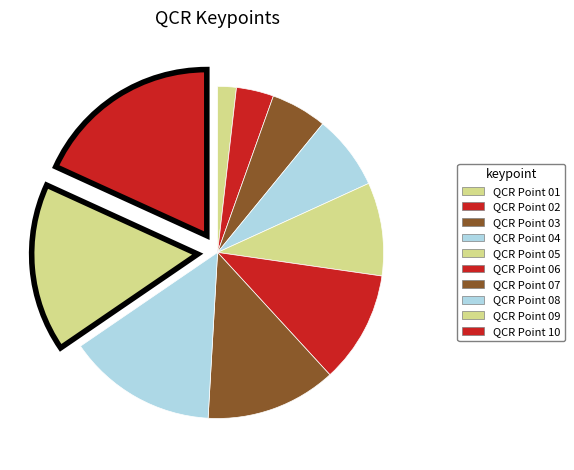

How many segments does this pie chart have?

10